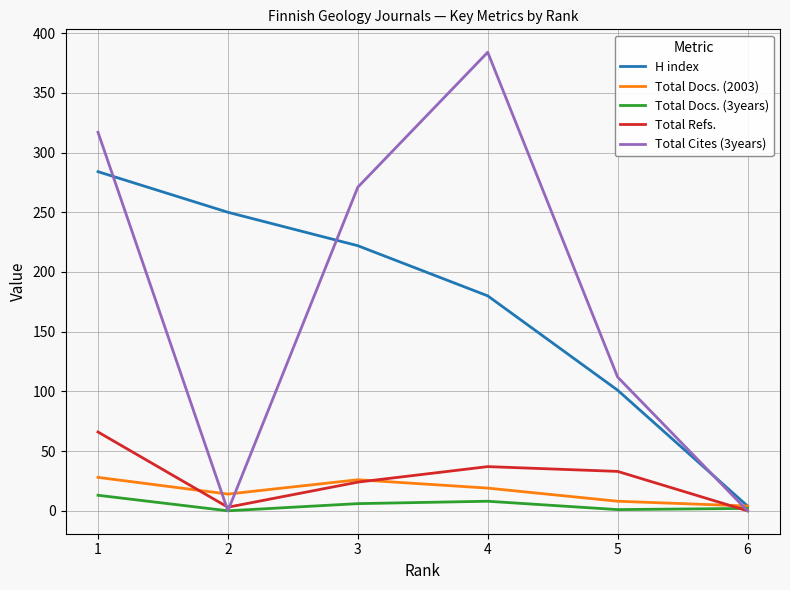

In Total Refs., how many points are higher than both neighbors (excluding endpoints)?

1